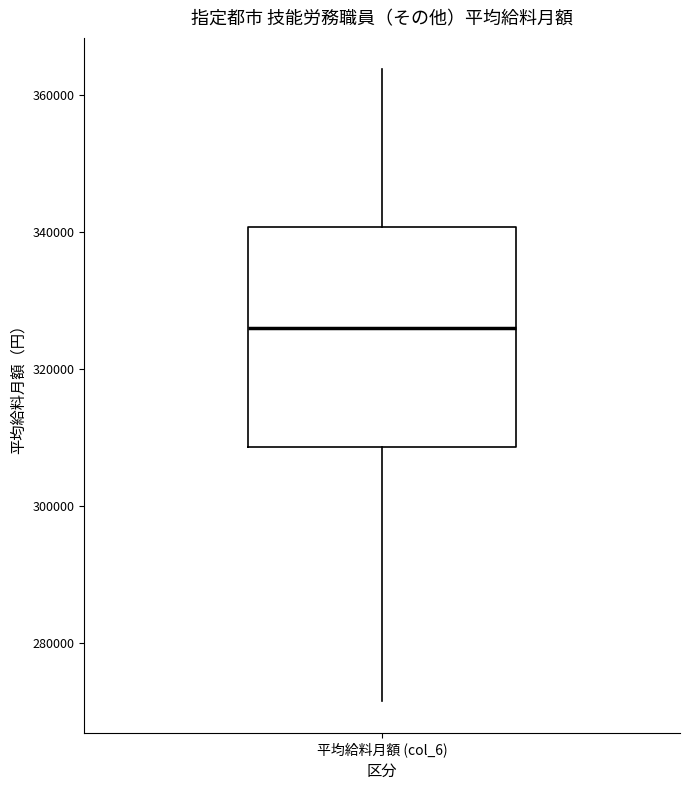

Transcribe this box plot: give where the median line is, the range the box spans, and where the two whiskers end, as read against the y-axis. The values are not printed on the chart, so give them approximately, as read against the axis.

median 326000, box 308000 to 340000, whiskers 272000 to 364000